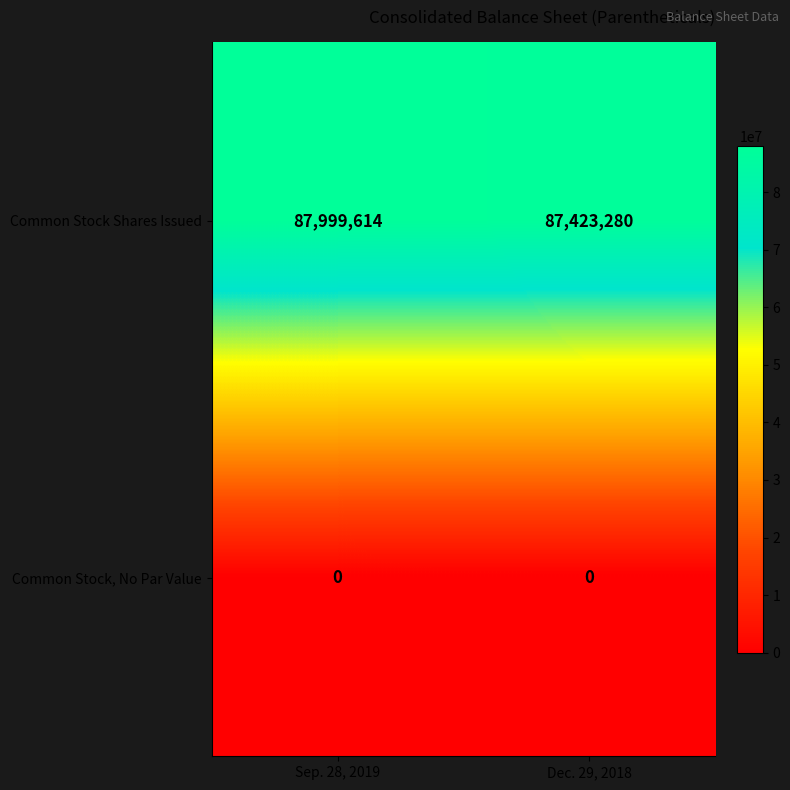

Rank the series by their maximum value, from highest to lowest.

Common Stock Shares Issued, Common Stock, No Par Value